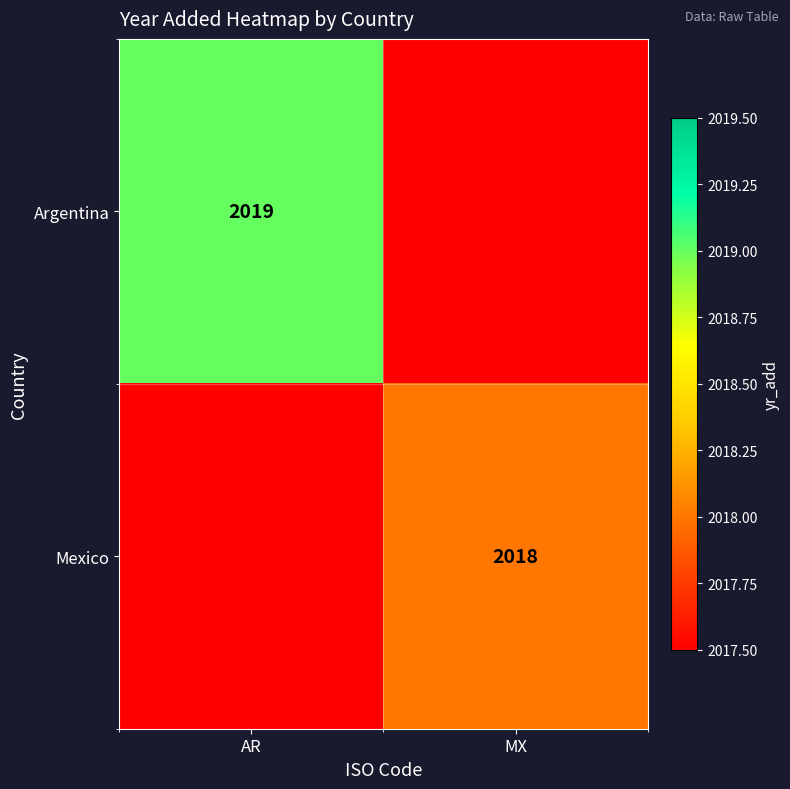

Is the value of Mexico at MX greater than the value of Argentina at AR?

No